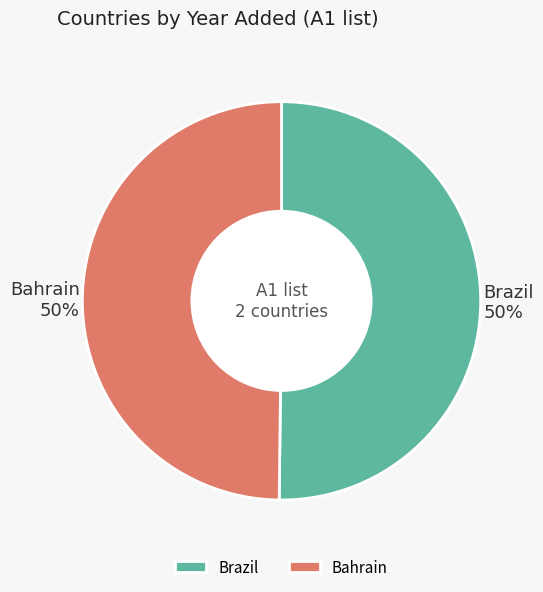

Do Brazil and Bahrain together represent more than half of the pie?

Yes